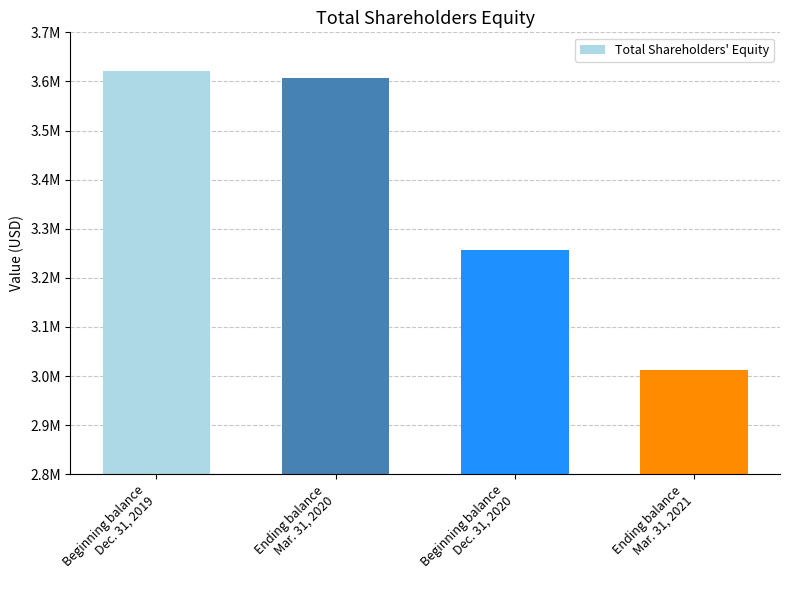

Is it true that the value at Ending balance
Mar. 31, 2021 is 831276?

False